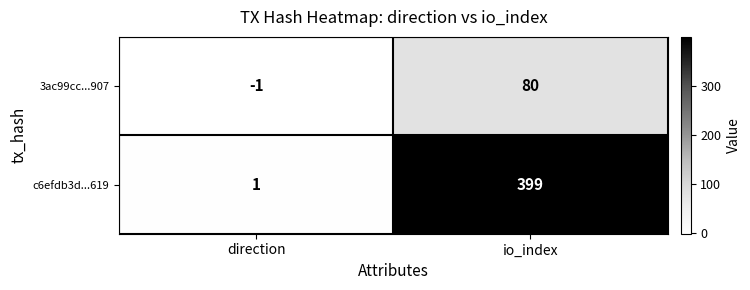

What is the maximum value shown in the chart?

399